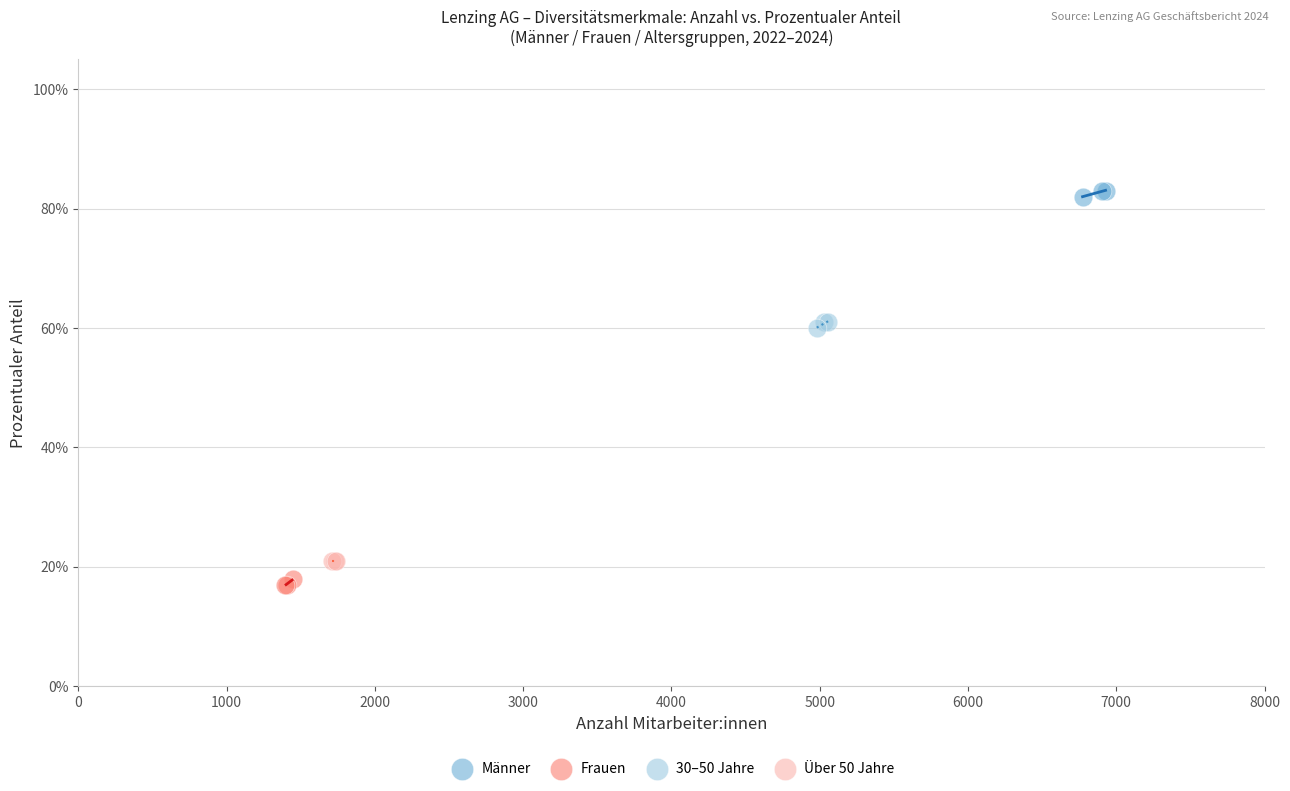

Which series contains the highest Y value?

Männer